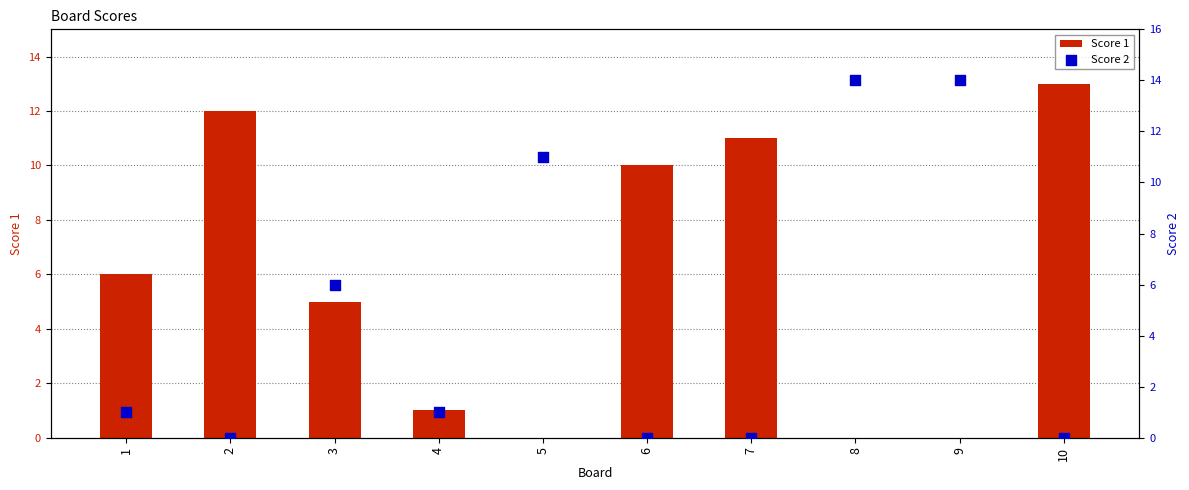

Is the value of Score 1 at 1 greater than the value of Score 2 at 8?

No